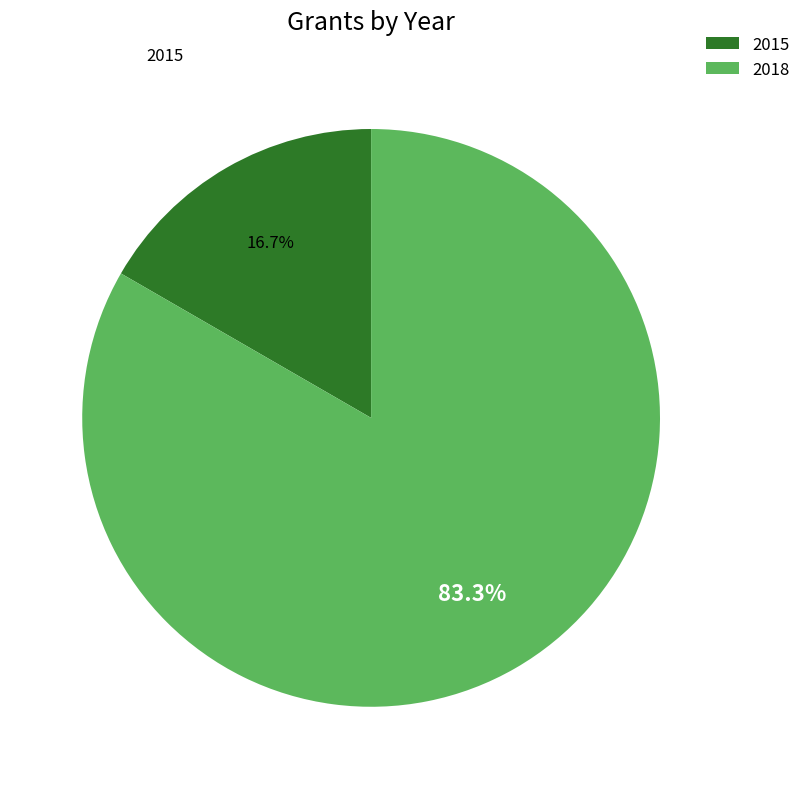

What portion of the pie excludes 2015?

83.3%